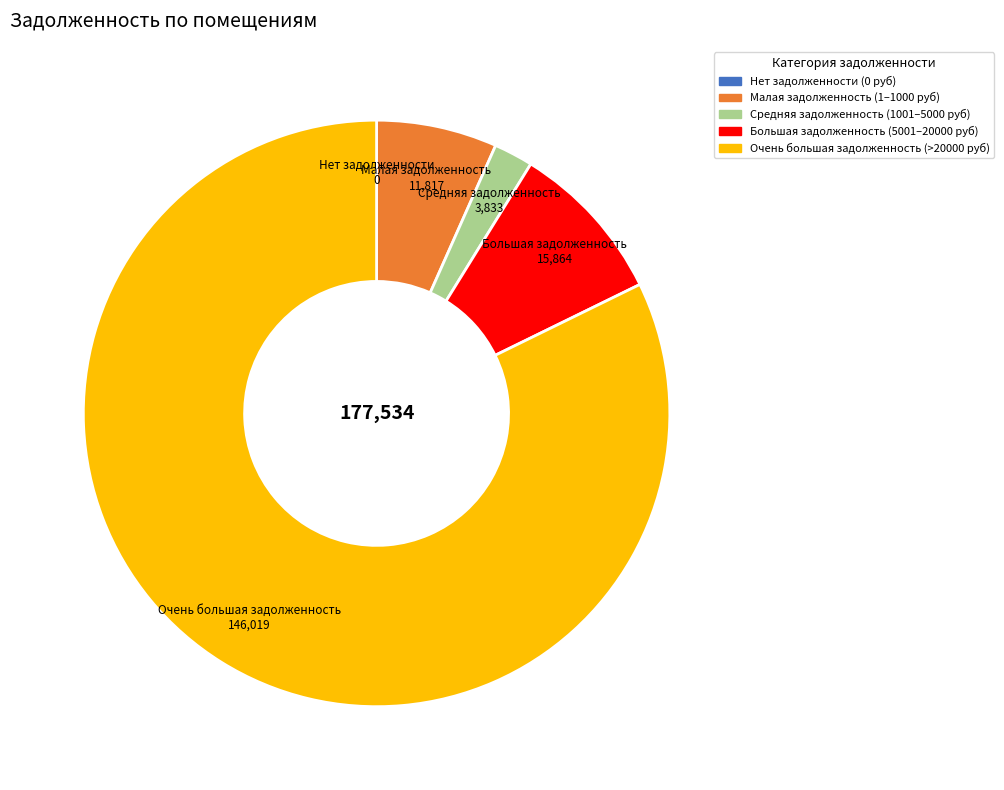

Which has a higher value, Малая задолженность (1–1000 руб) or Очень большая задолженность (>20000 руб)?

Очень большая задолженность (>20000 руб)